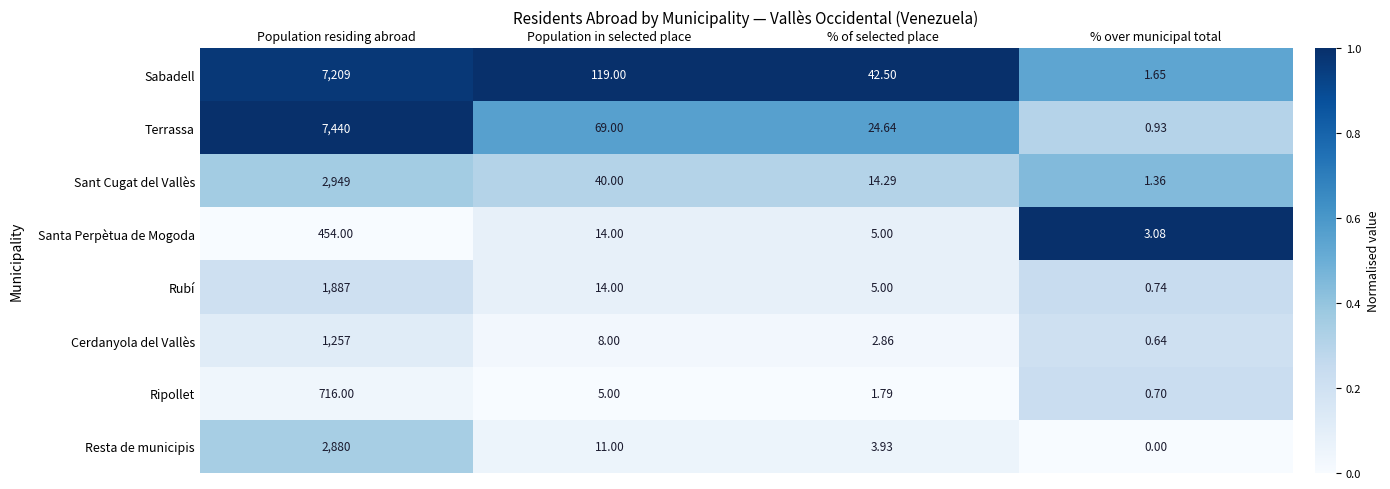

At which label does Santa Perpètua de Mogoda reach its peak?

Population residing abroad